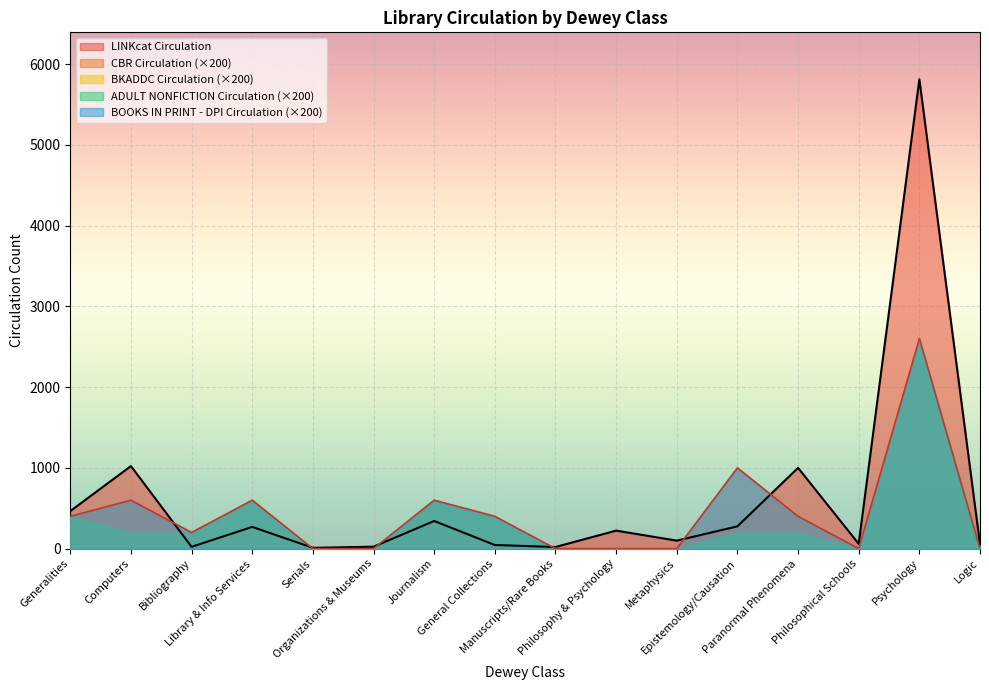

Reading left to right, list all the values displayed in this chart.

LINKcat Circulation: 465	1022	22	269	10	24	342	45	20	223	99	276	1000	59	5811	53
CBR Circulation: 2	3	1	3	0	0	3	2	0	0	0	5	2	0	13	0
BKADDC Circulation: 2	1	1	3	0	0	3	2	0	0	0	1	1	0	13	0
ADULT NONFICTION Circulation: 2	1	1	3	0	0	3	2	0	0	0	1	1	0	13	0
BOOKS IN PRINT - DPI Circulation: 2	3	1	3	0	0	3	2	0	0	0	5	2	0	13	0